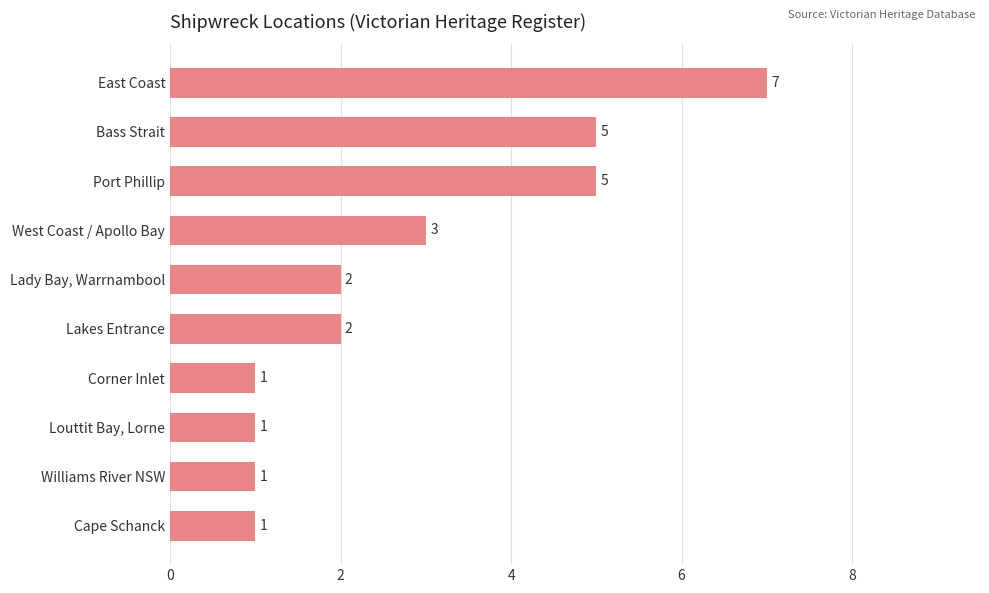

What is the difference between the second highest and second lowest values?

4